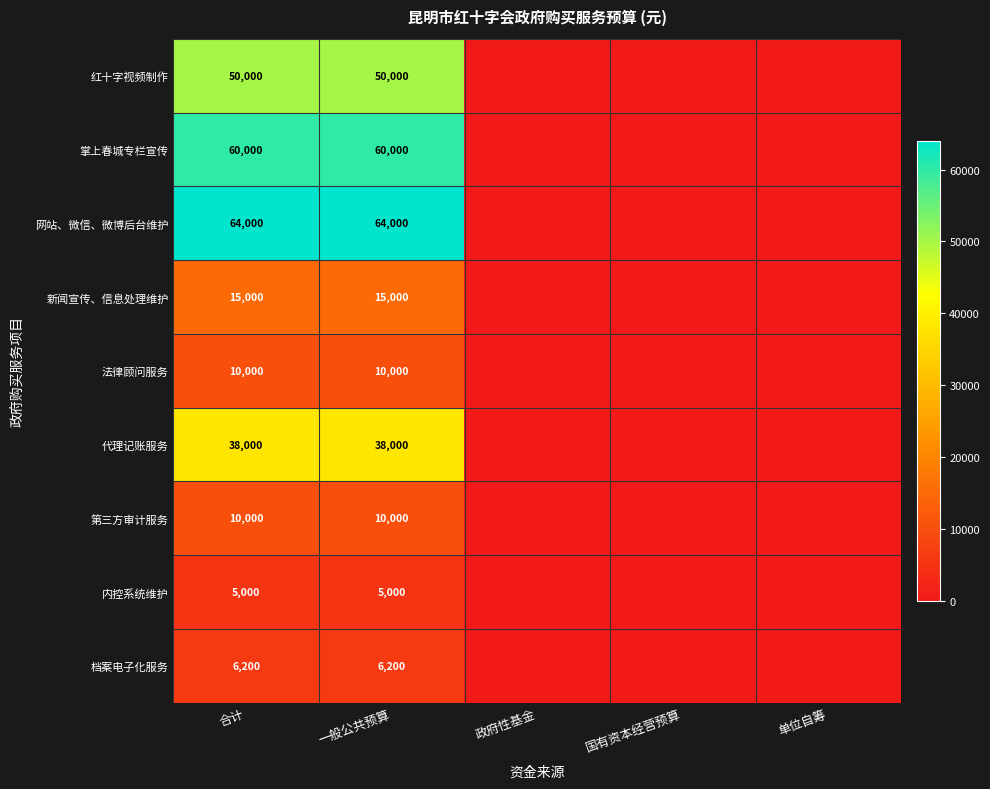

How many series are shown in this chart?

9